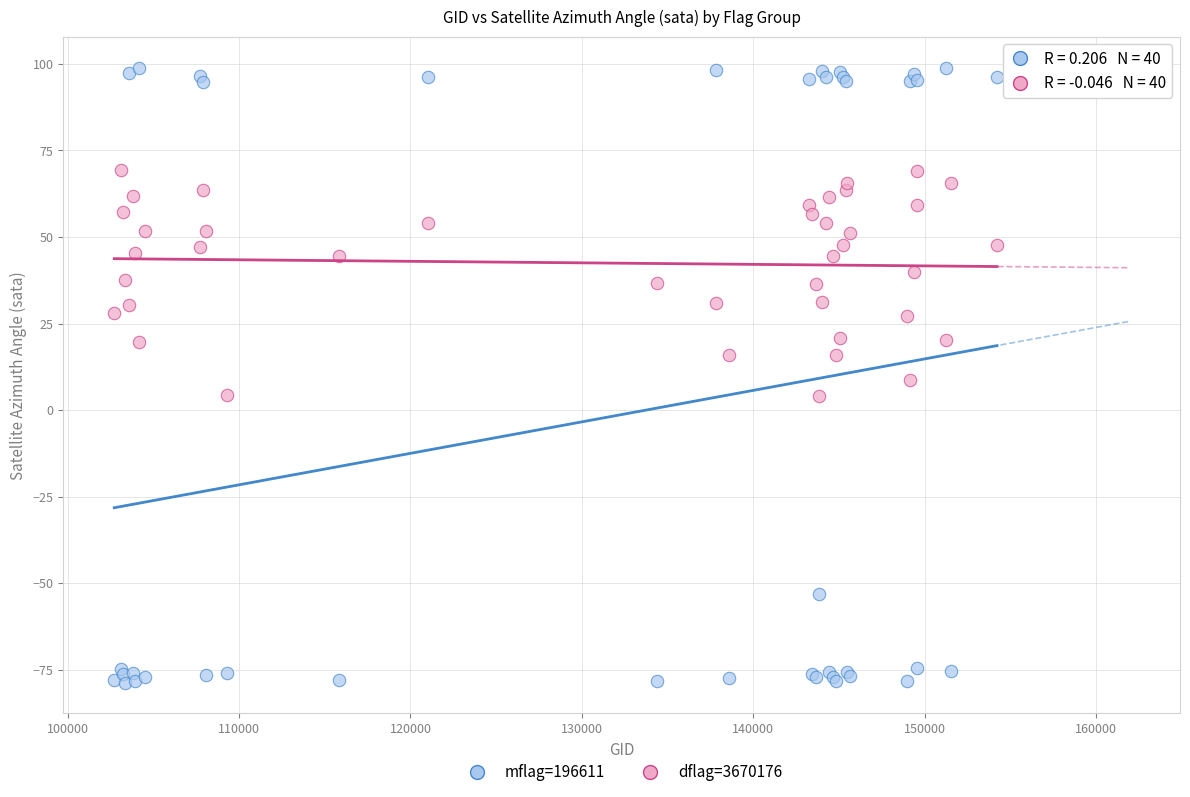

Which series contains the highest Y value?

mflag=196611